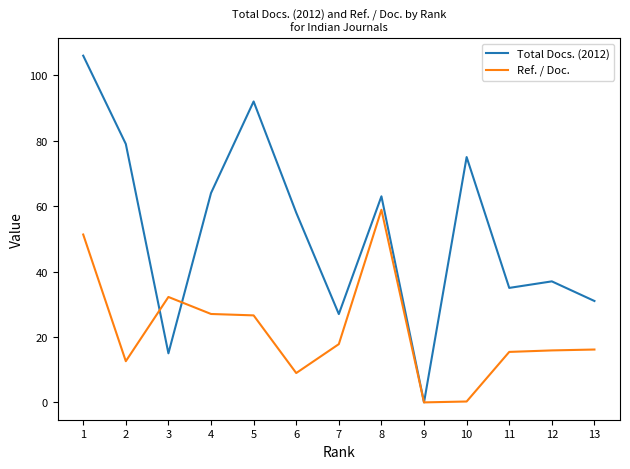

Which series has the largest range (max minus min)?

Total Docs. (2012)